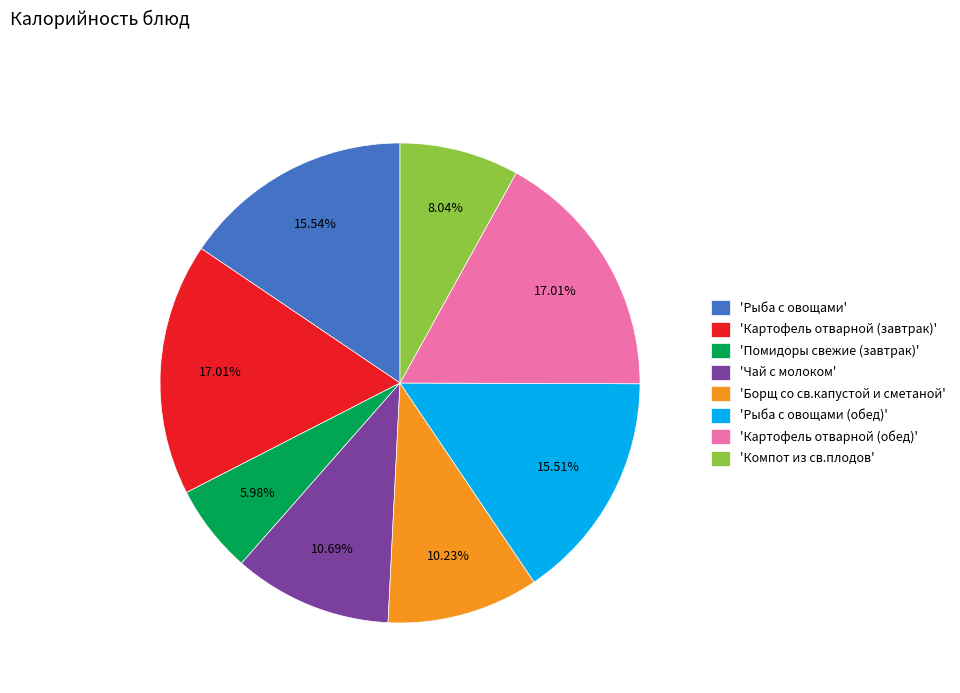

Is the sum of 'Картофель отварной (завтрак)' and 'Помидоры свежие (завтрак)' greater than half?

No